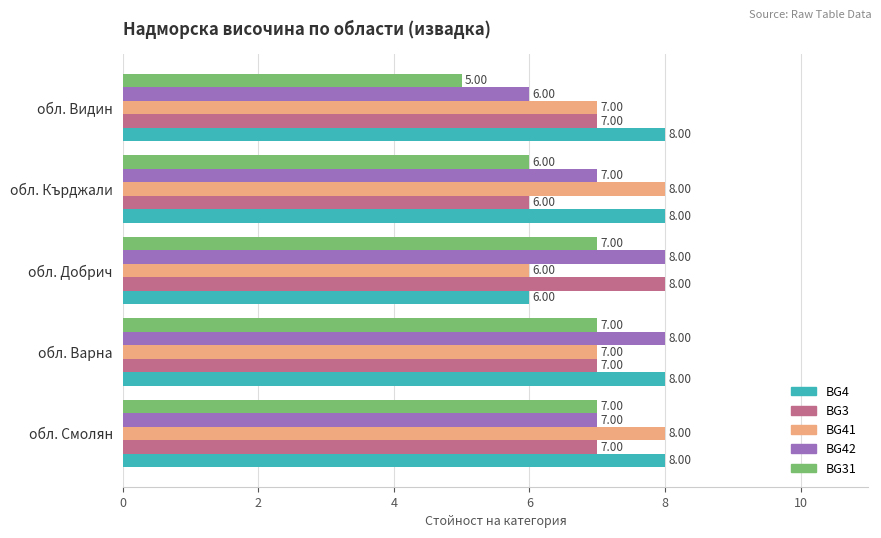

What is the sum of all BG4 values?

38